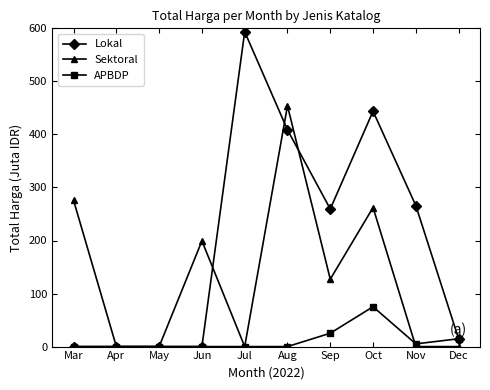

Where is the first local maximum for Sektoral?

Jun